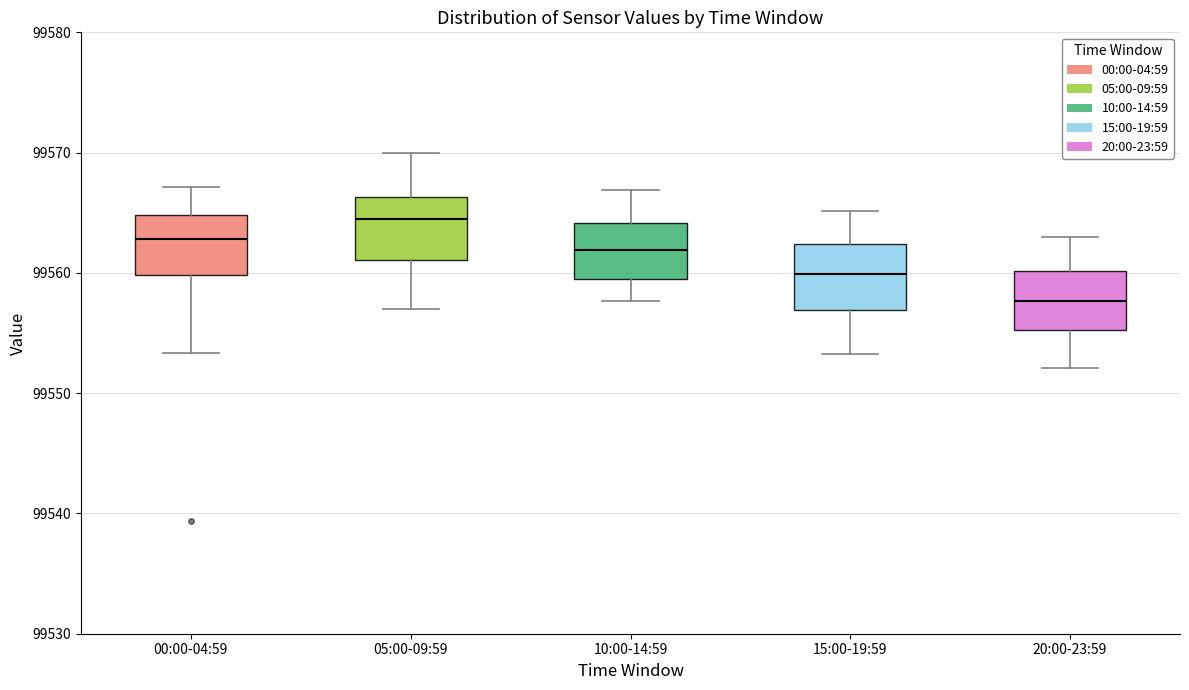

Reading left to right, transcribe this box plot: for each box, give where its median line is, the range the box spans, and where its two whiskers end, as read against the y-axis. The values are not printed on the chart, so give them approximately, as read against the axis.

00:00-04:59: median 99563, box 99560 to 99565, whiskers 99553 to 99567
05:00-09:59: median 99564, box 99561 to 99566, whiskers 99557 to 99570
10:00-14:59: median 99562, box 99560 to 99564, whiskers 99558 to 99567
15:00-19:59: median 99560, box 99557 to 99562, whiskers 99553 to 99565
20:00-23:59: median 99558, box 99555 to 99560, whiskers 99552 to 99563